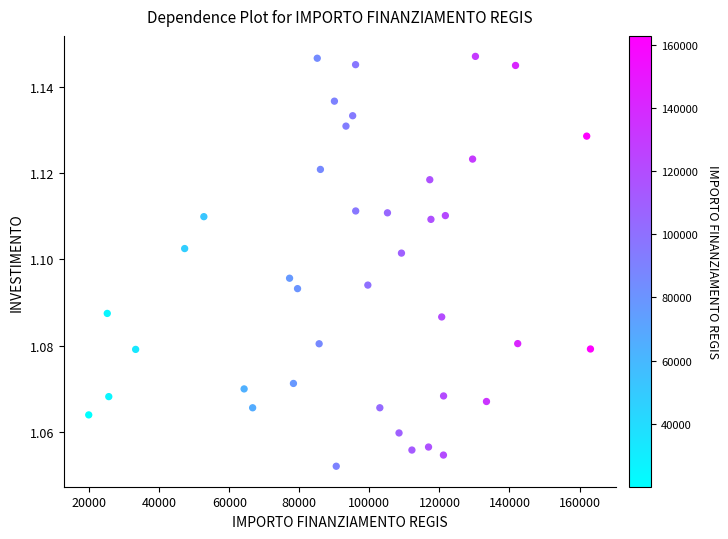

What is the range of X values (max minus min)?

143225.4